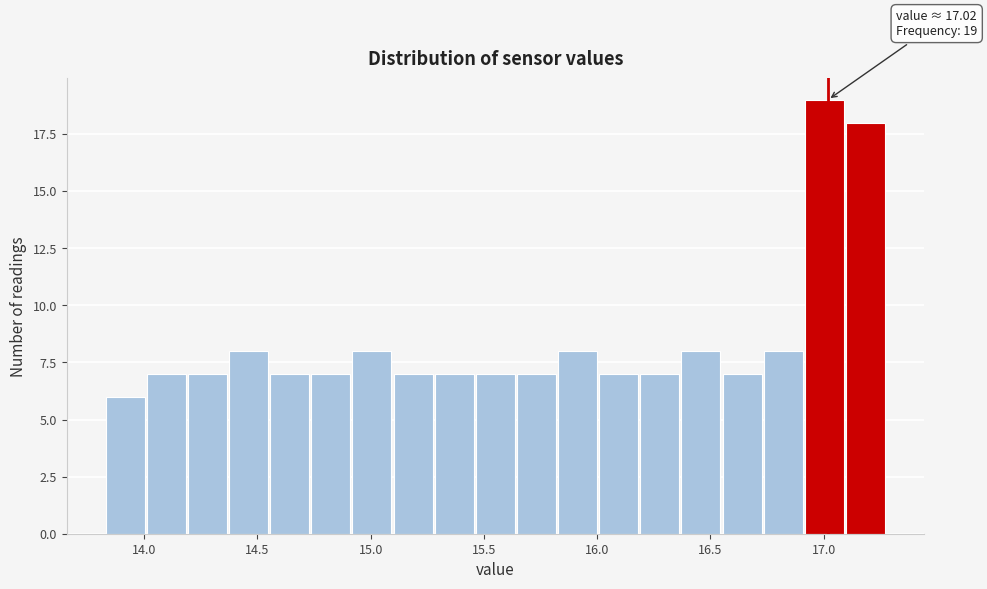

Around what value on the x-axis is the tallest bar? Give the approximate position of its centre, as read against the axis.

17.00